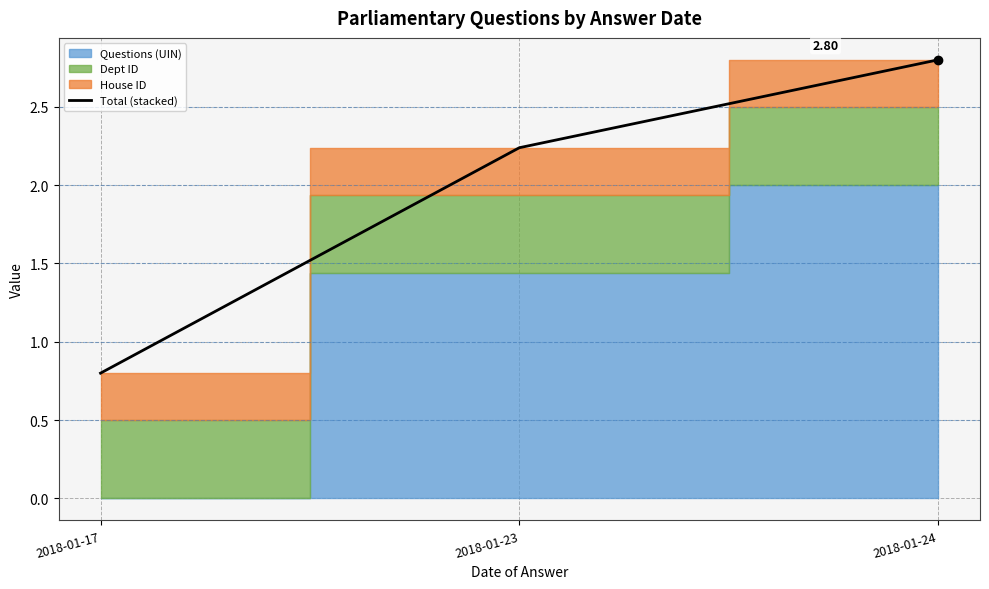

What is the change in value from 2018-01-17 to 2018-01-23?

+1.4